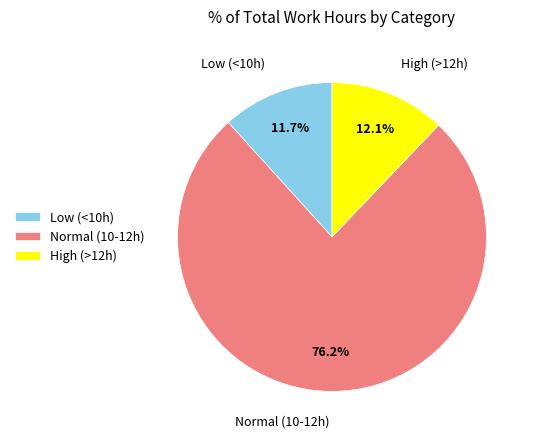

Between High (>12h) and Normal (10-12h), which is larger?

Normal (10-12h)